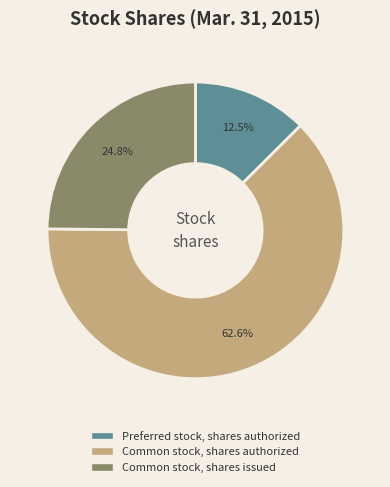

What percentage is the Common stock, shares authorized slice, to the nearest percent?

63%